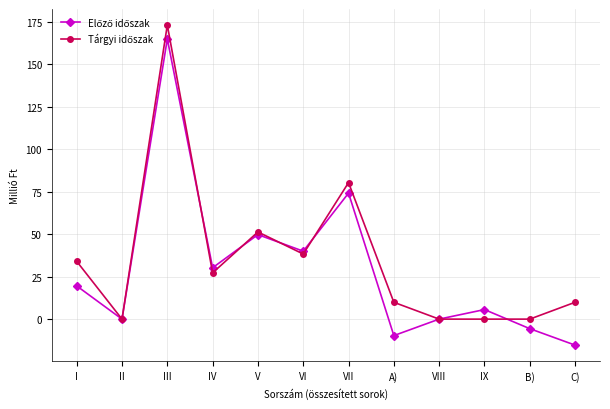

What is the difference between the highest and lowest values at A)?

19.6